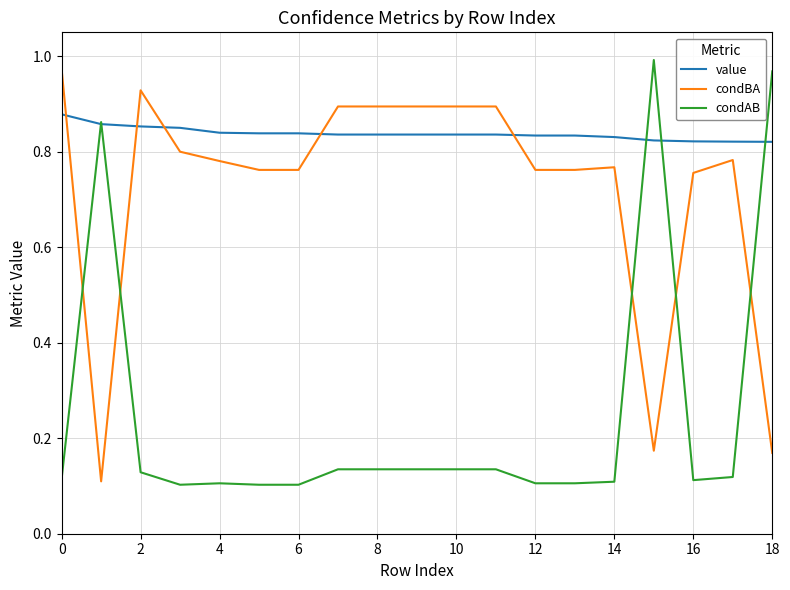

Which series has the largest total across all categories?

value